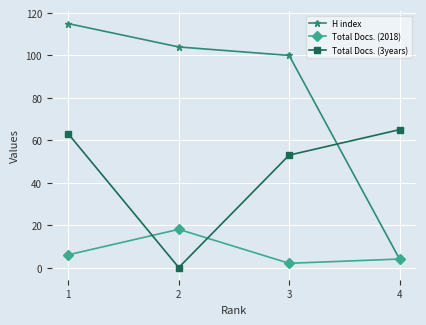

List the series in order of their peak value, lowest first.

Total Docs. (2018), Total Docs. (3years), H index